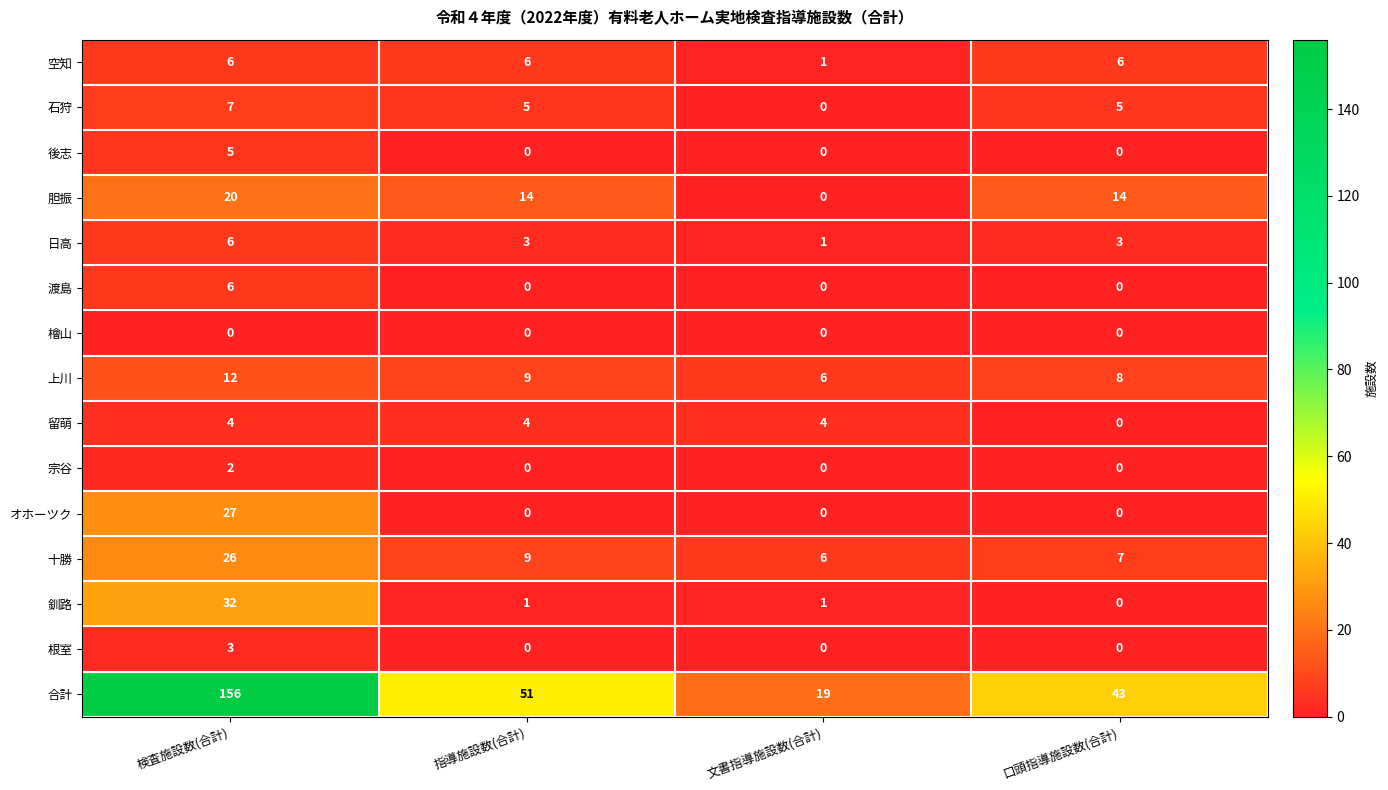

The value of 胆振 at 指導施設数(合計) is 14. True or false?

True